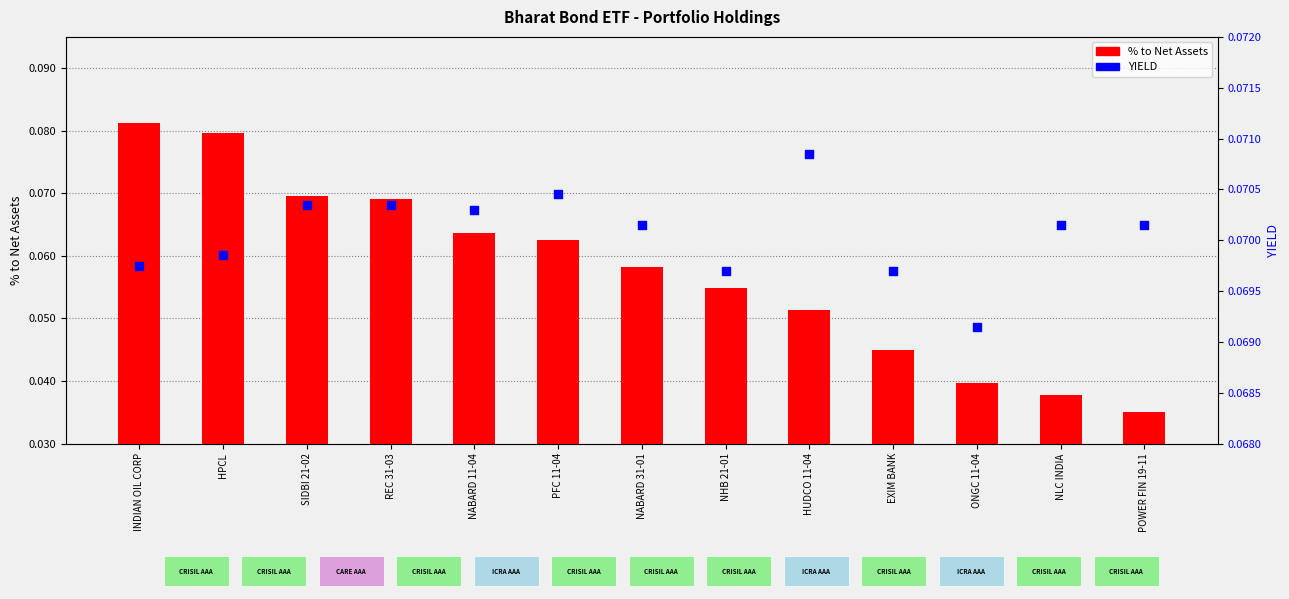

What are all the series names shown in the legend?

% to Net Assets, YIELD